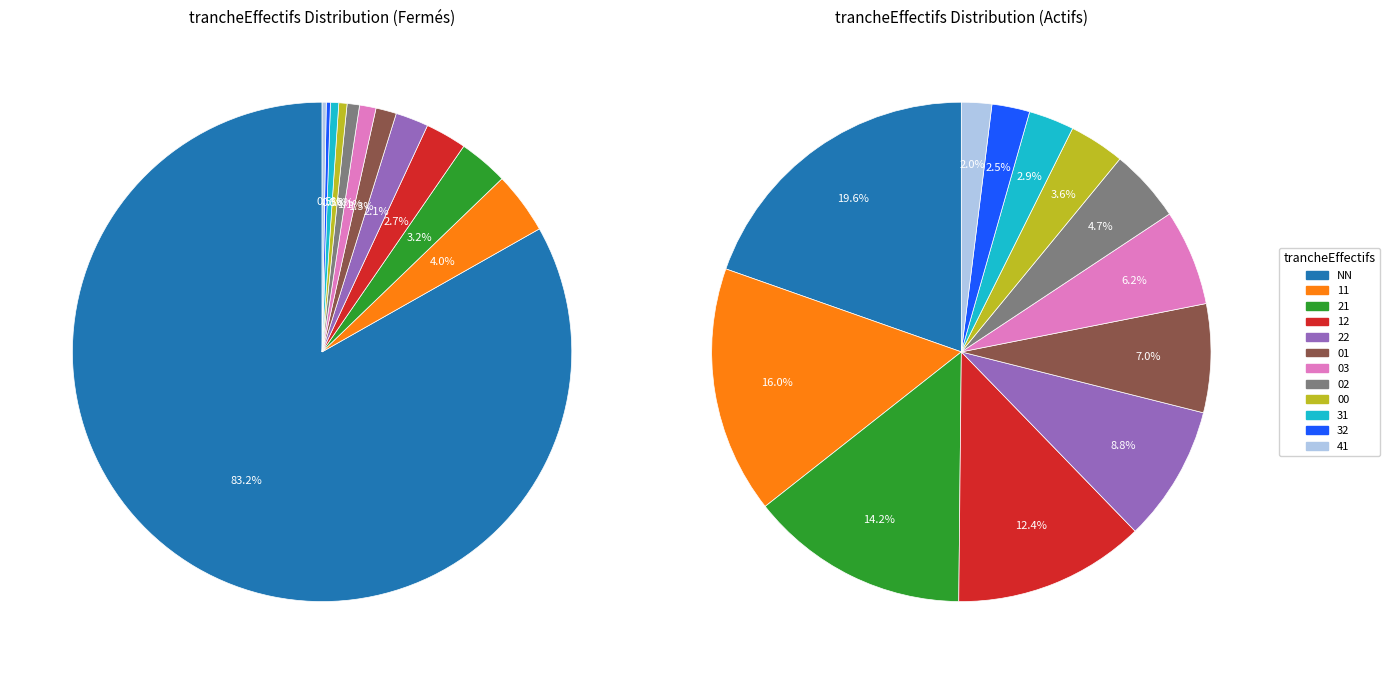

To the nearest percent, what is the average slice percentage?

8%